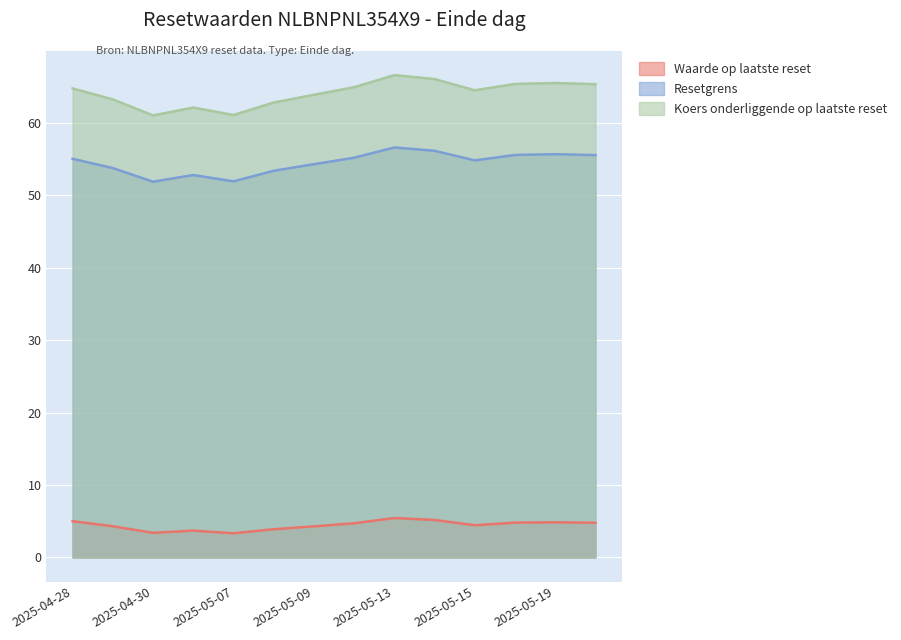

At which label does Waarde op laatste reset first exceed 4?

2025-04-28